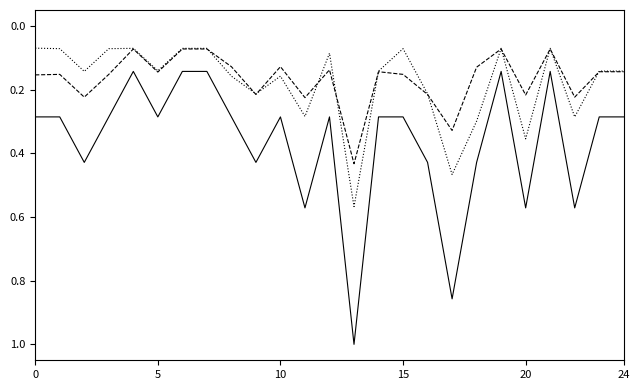

What is the maximum value shown in the chart?

1.0